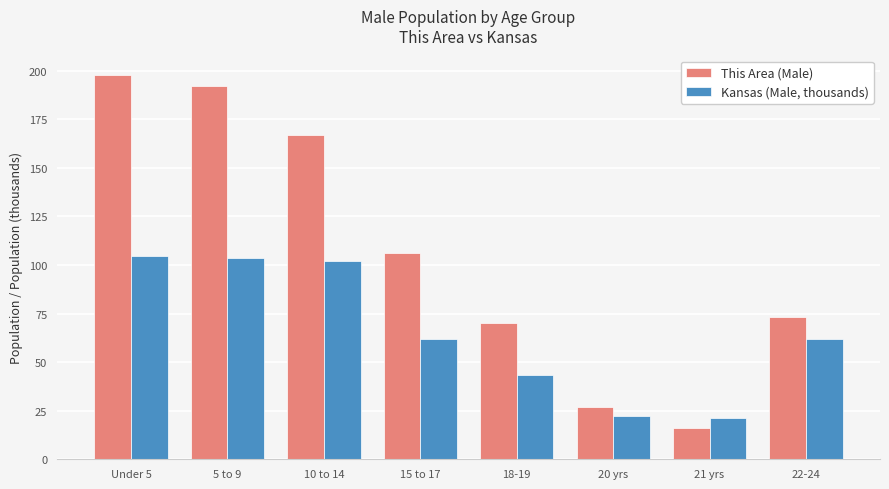

What position from the right is 21 yrs?

2